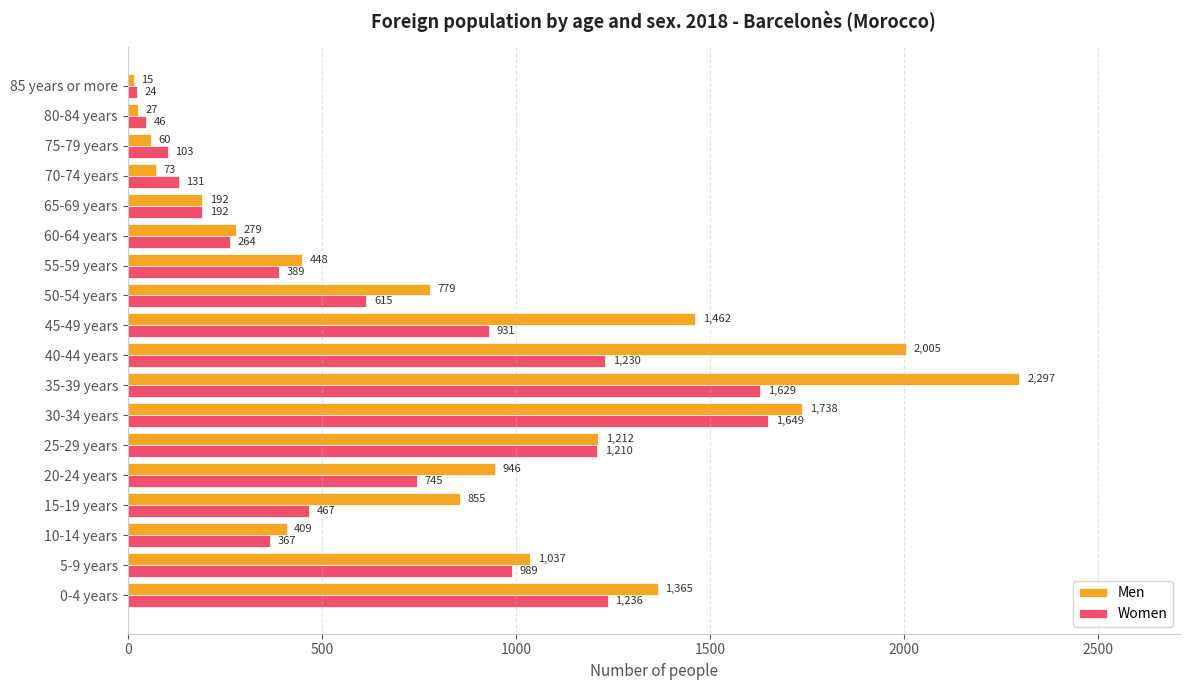

Which series changed the most between 25-29 years and 65-69 years?

Men